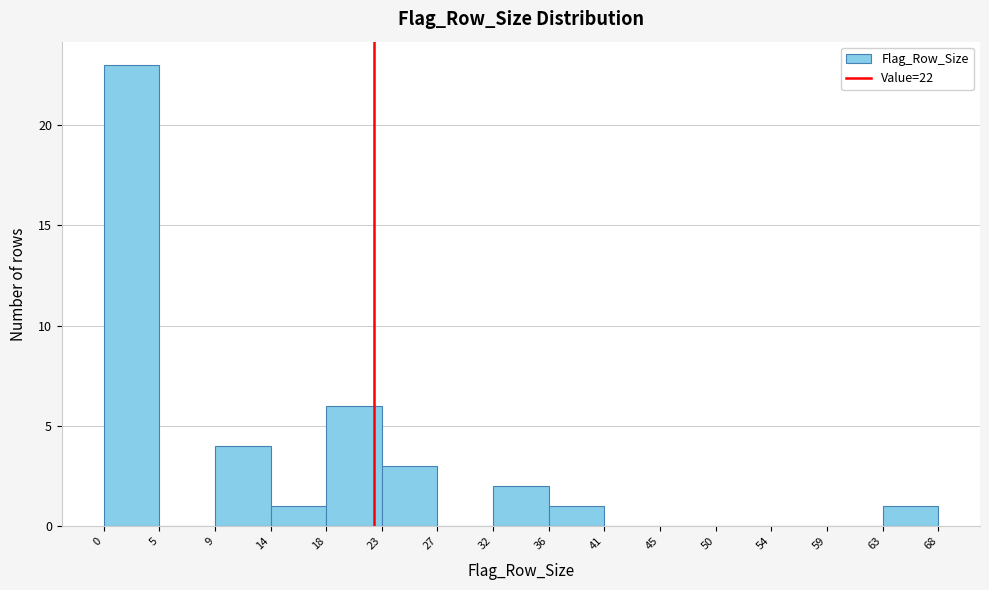

Which range on the x-axis has the tallest bar?

0 to 5